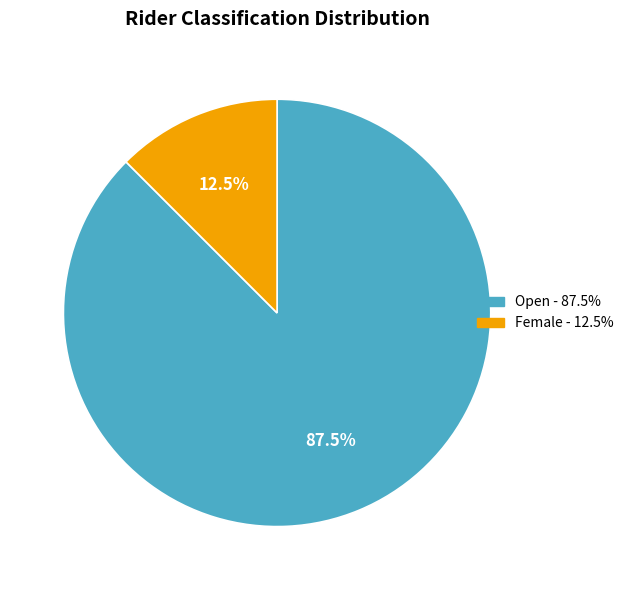

Which slice is the smallest?

Female